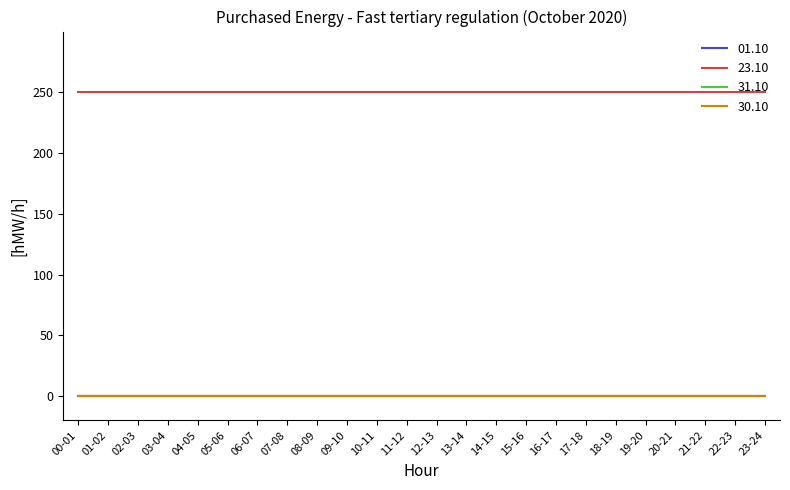

Where is 23.10 nearest to the value 250?

00-01